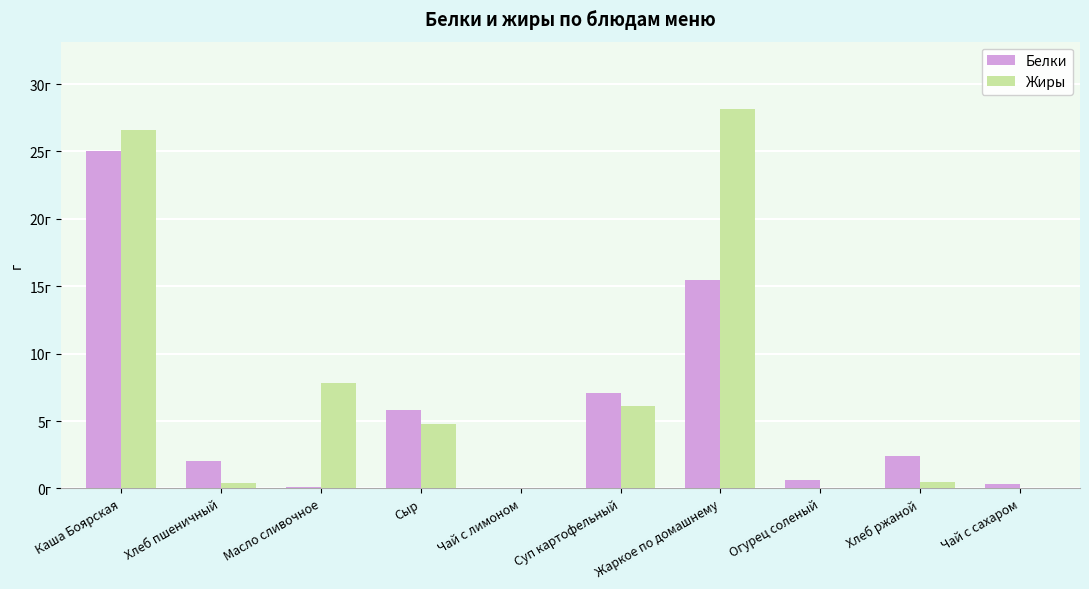

Are the bars grouped side by side (vs. stacked)?

Yes